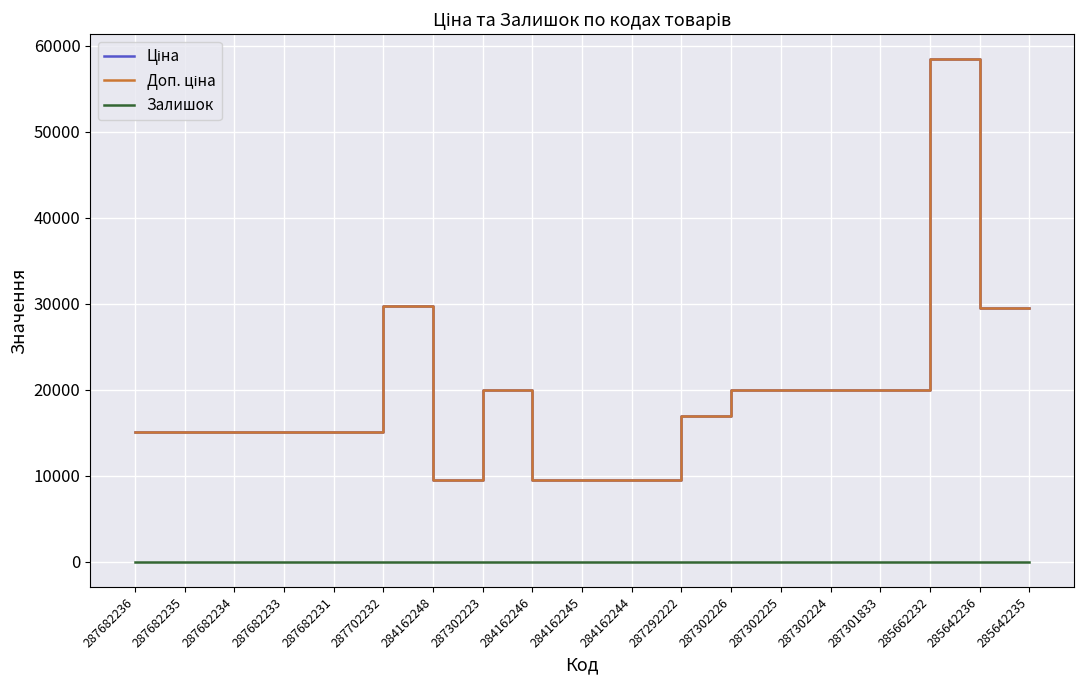

True or false: Доп. ціна and Залишок intersect in this chart.

False